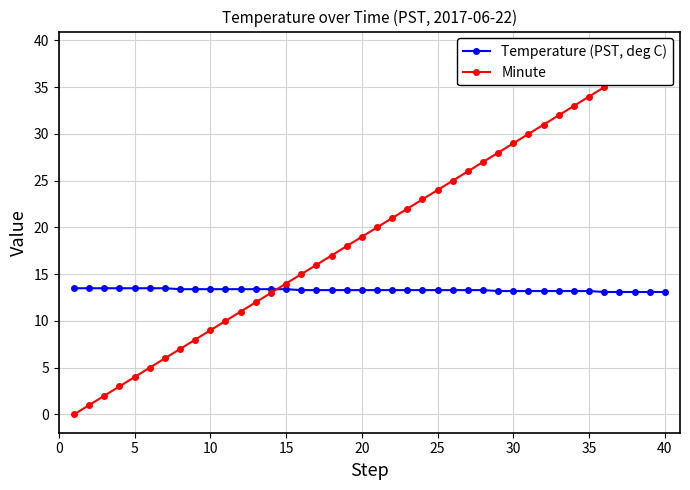

The value of Temperature (PST, deg C) at 30 is 13.2. True or false?

True